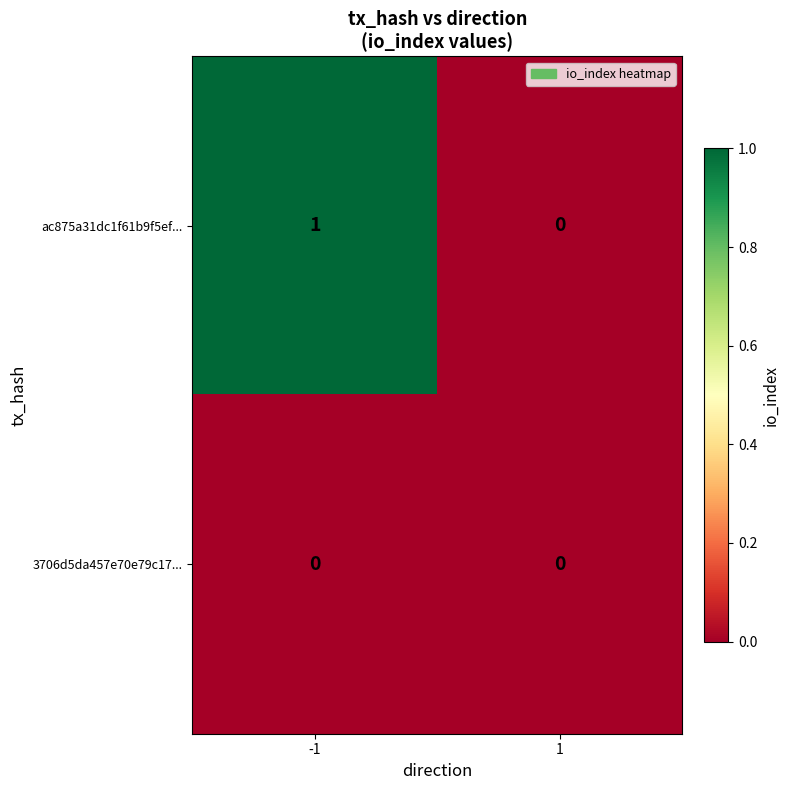

Rank the series by their maximum value, from lowest to highest.

3706d5da457e70e79c17..., ac875a31dc1f61b9f5ef...